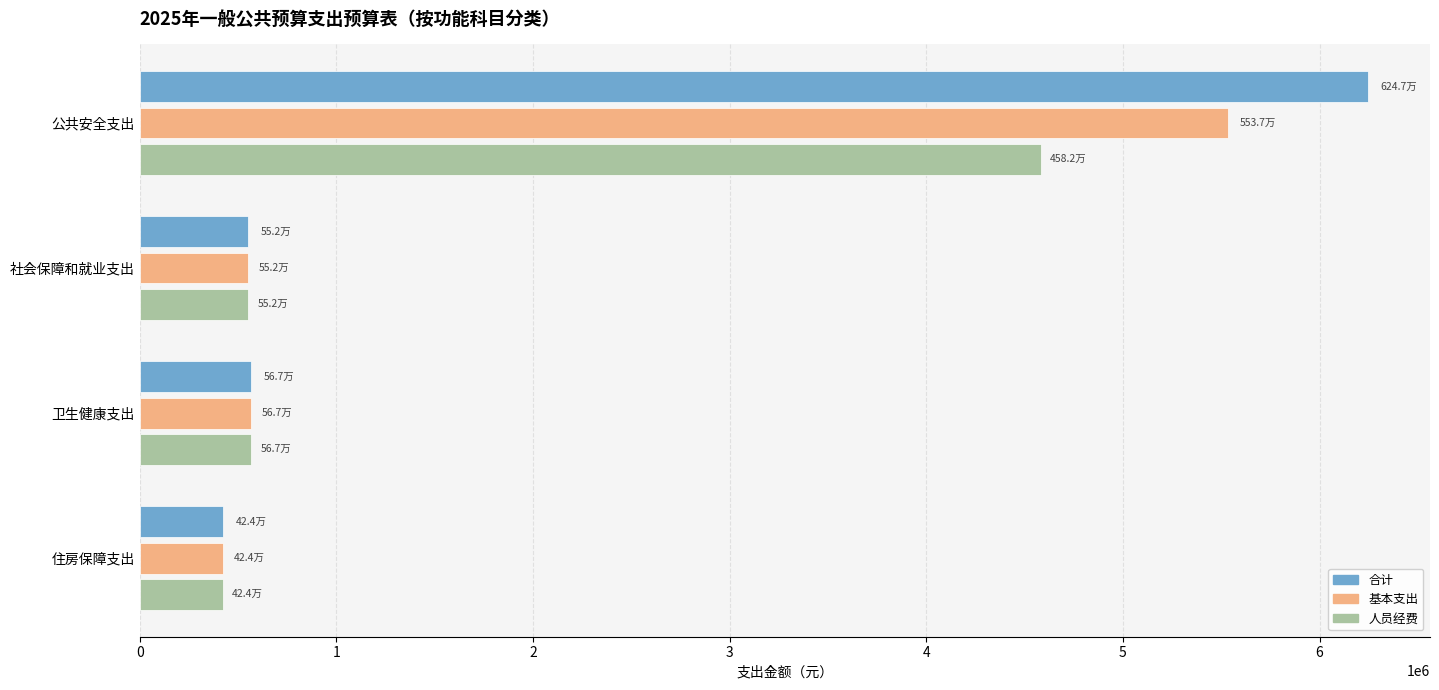

What is the total value across all series at 卫生健康支出?

1701711.3